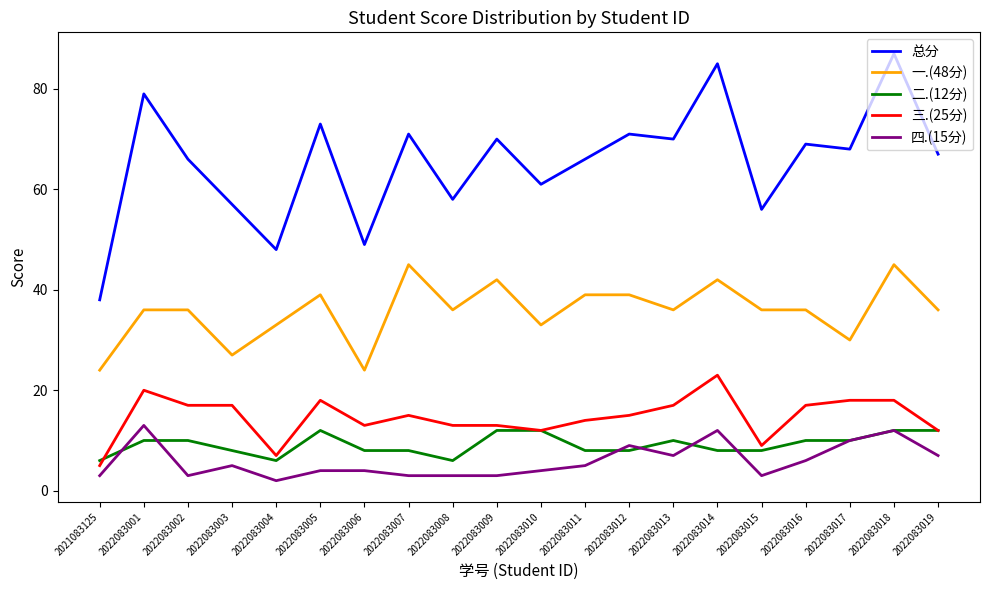

What is the smallest value displayed?

2